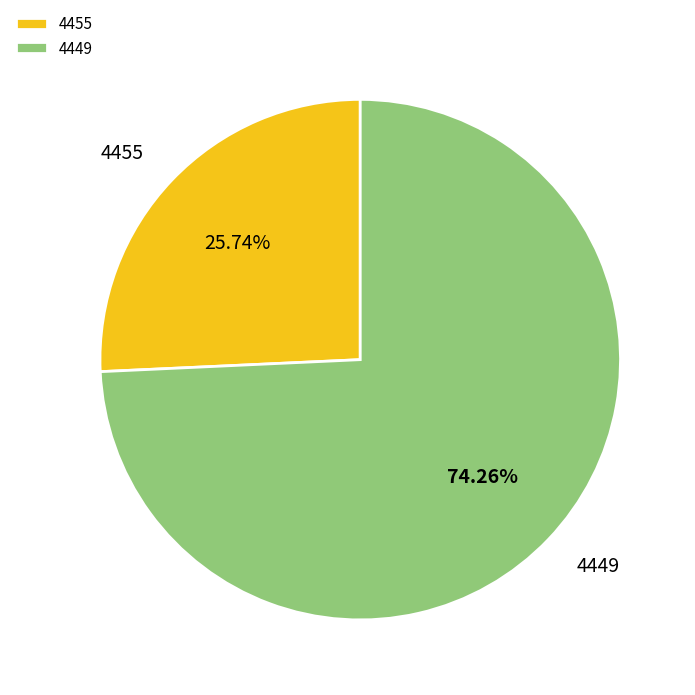

Rank the categories by value from highest to lowest.

4449, 4455